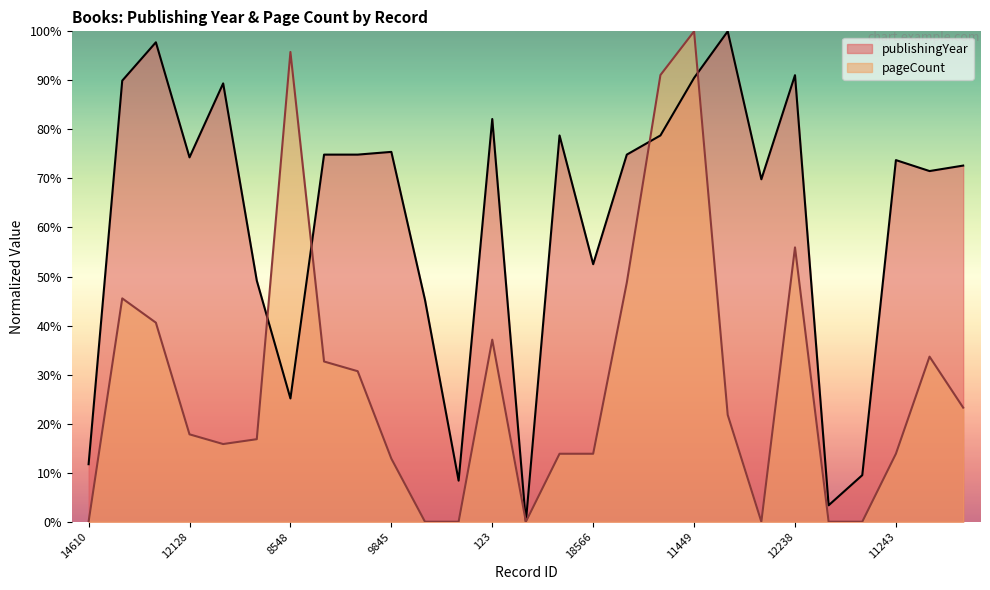

At which category is the sum across all series the highest?

11449